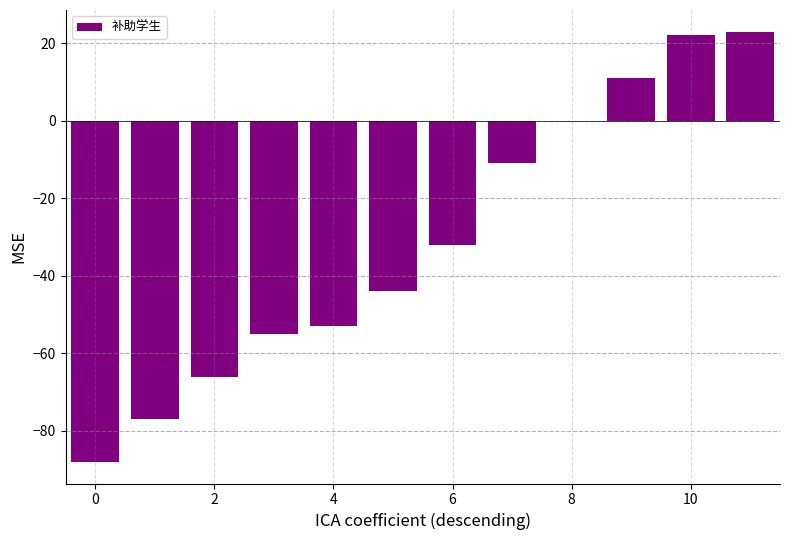

What is the maximum value shown in the chart?

23